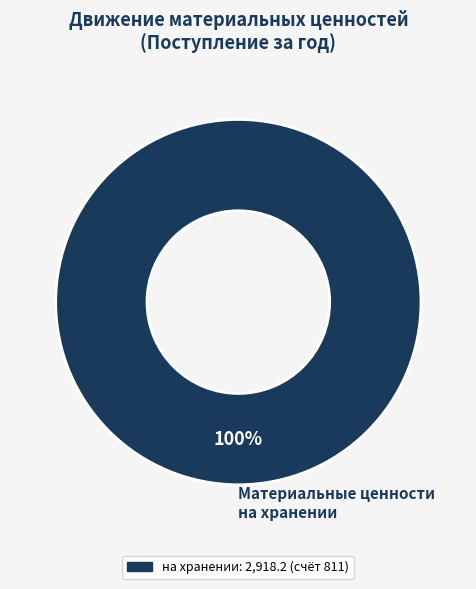

How many slices are in this pie chart?

1